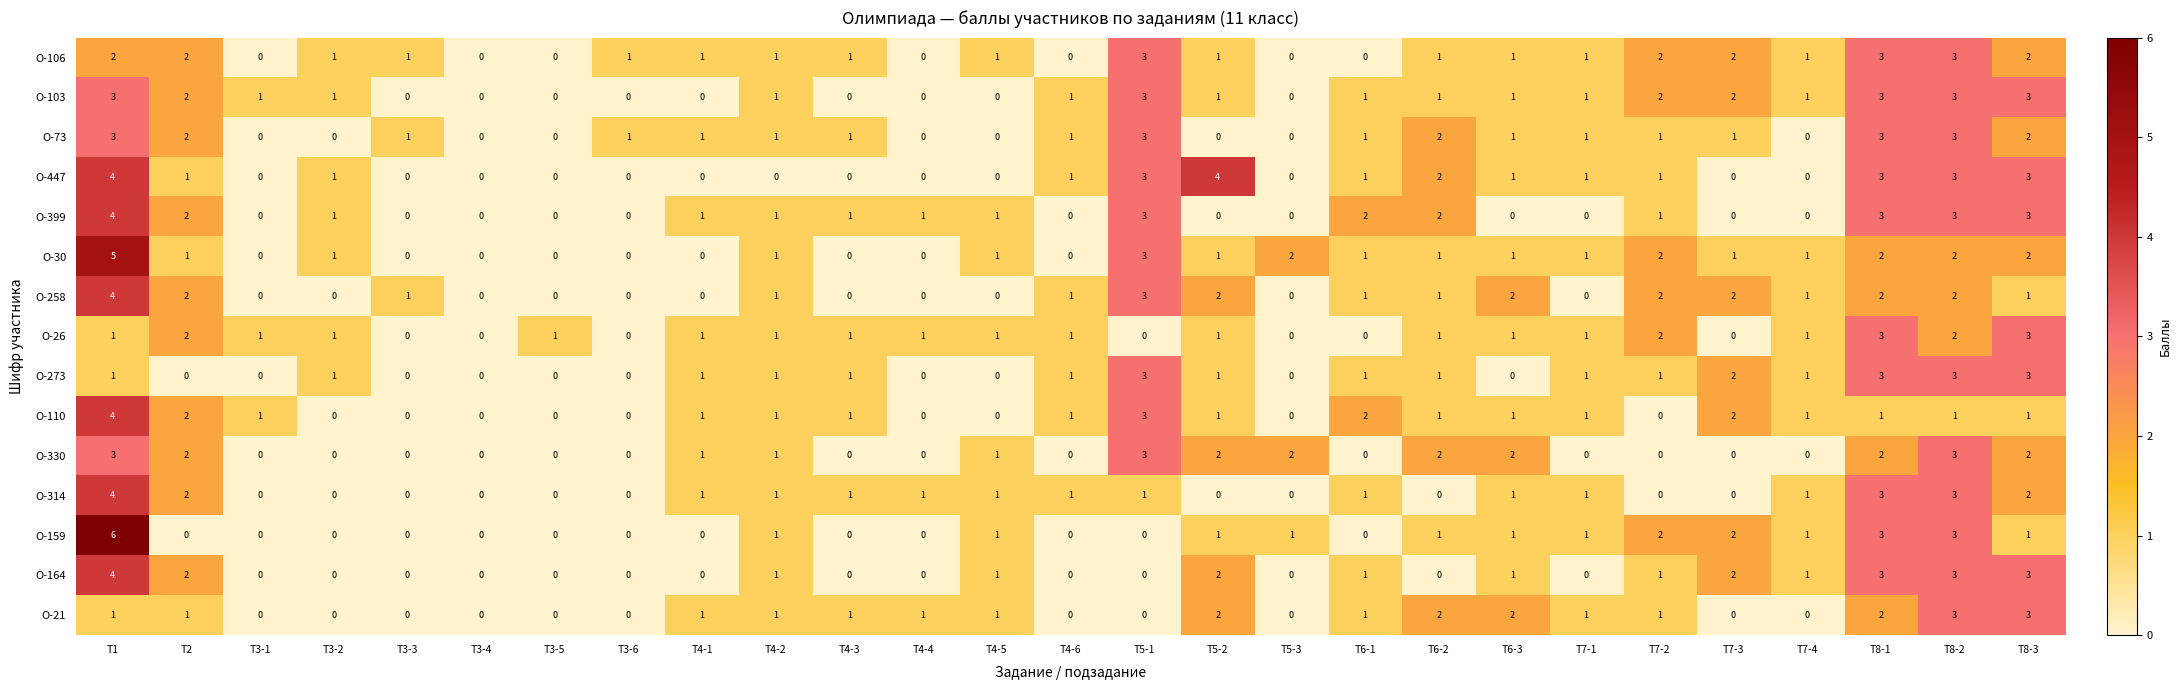

How many categories are shown in the chart?

27